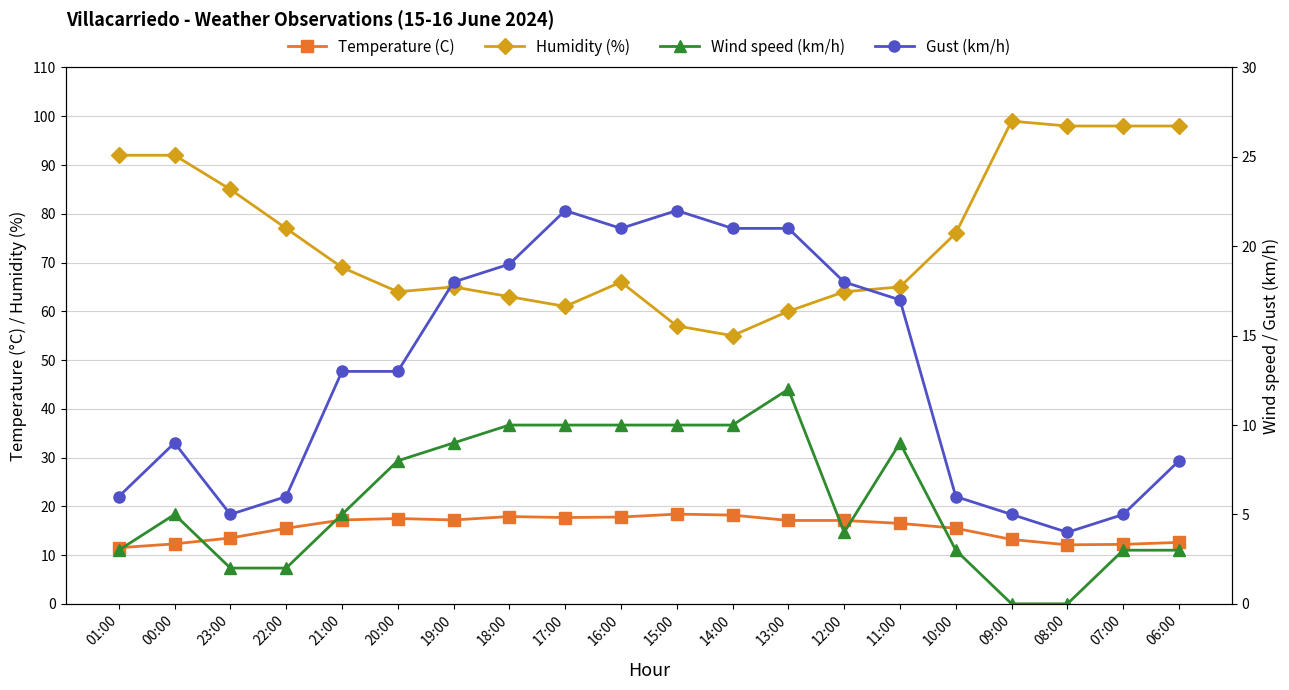

What is the sum of the Temperature (C) values at 17:00 and 19:00?

34.9